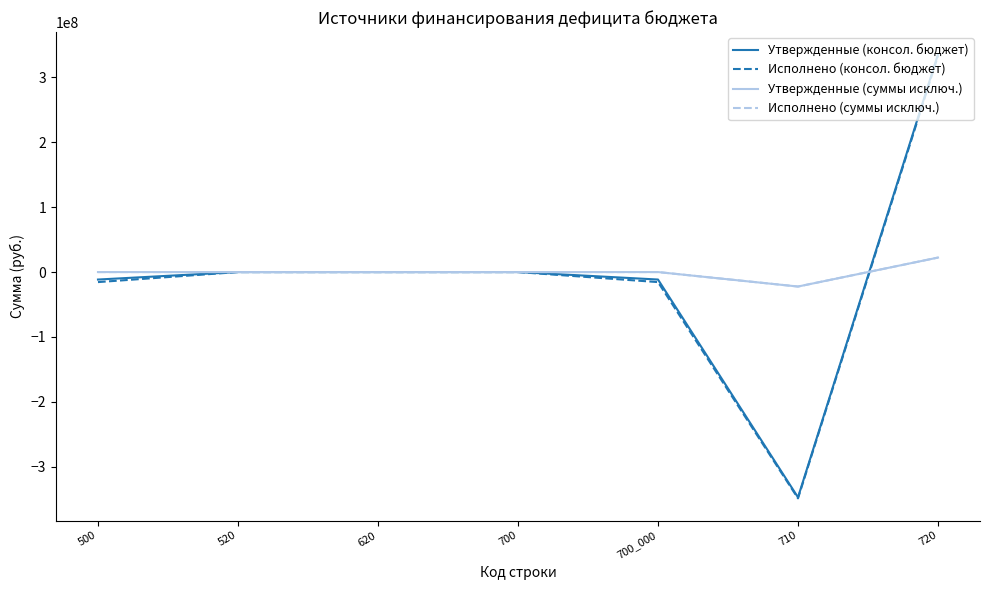

What is the spread (max minus min) of values at 700_000?

15461632.6